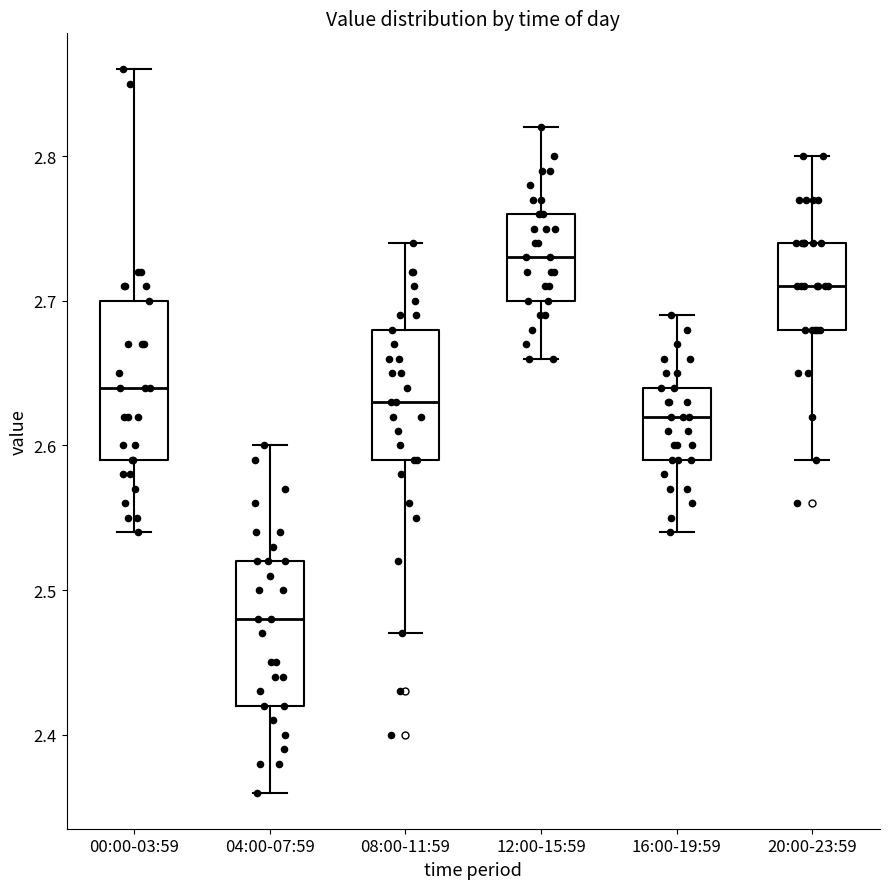

Which box's median line is the highest?

12:00-15:59